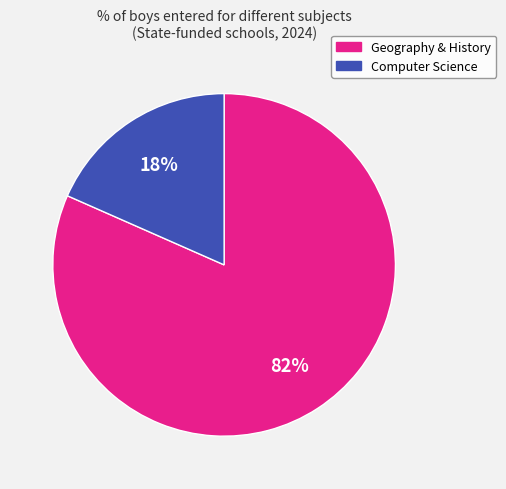

How many segments does this pie chart have?

2